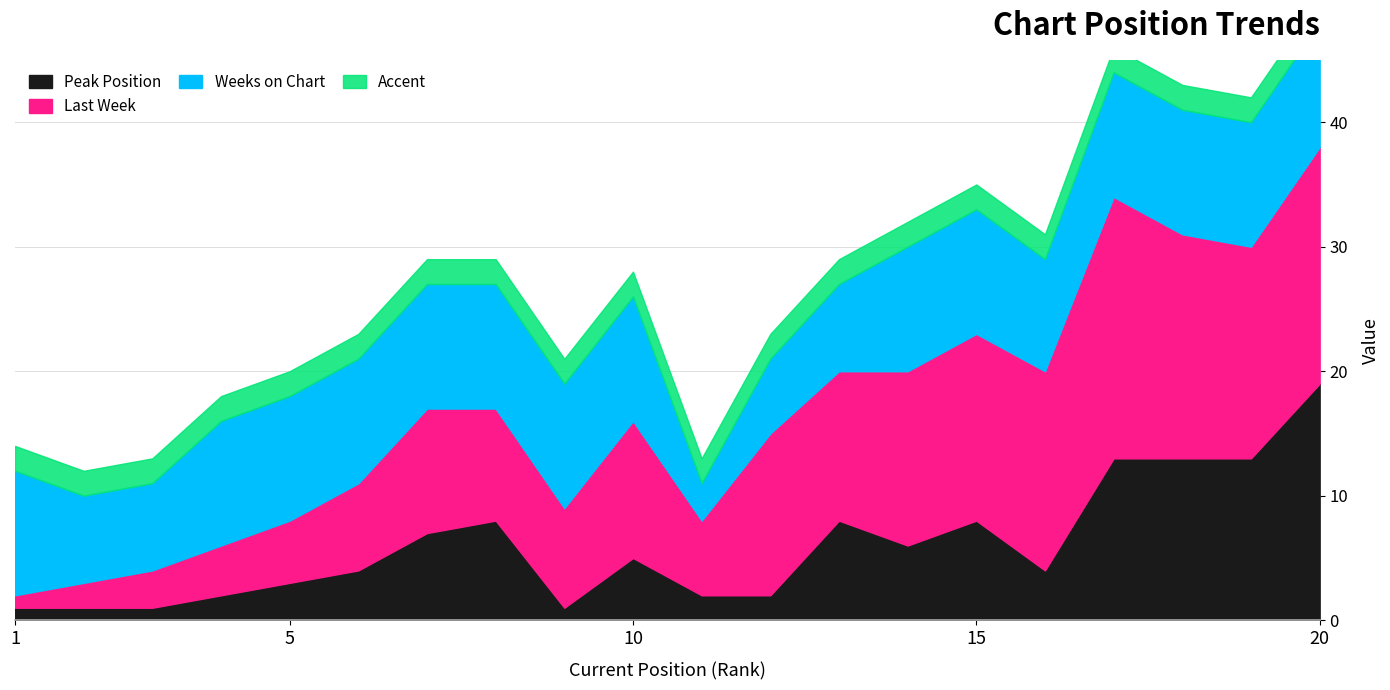

What is the value of the Weeks on Chart point at the 7th from the left?

10